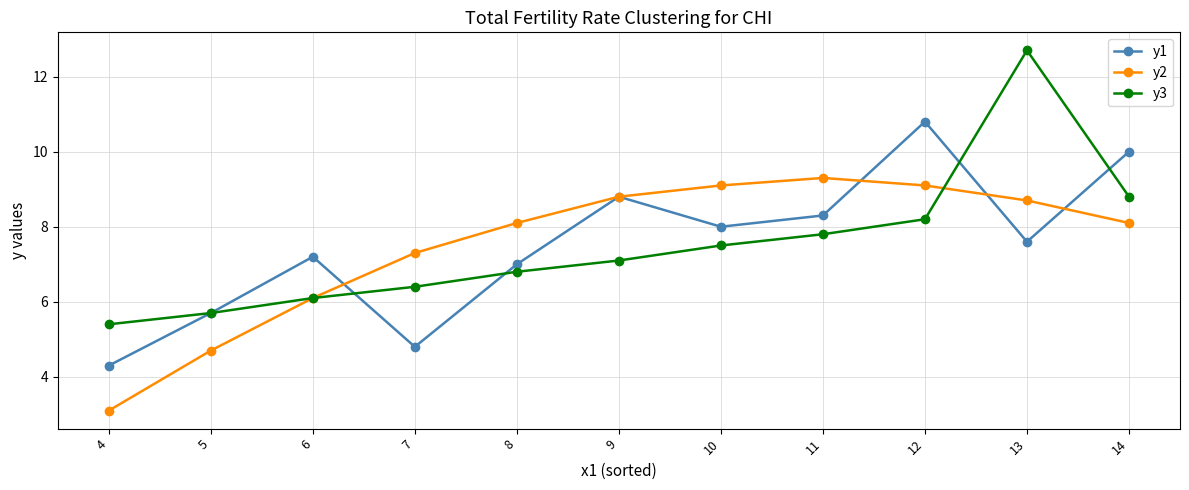

How many interior local peaks does the y2 series have?

1